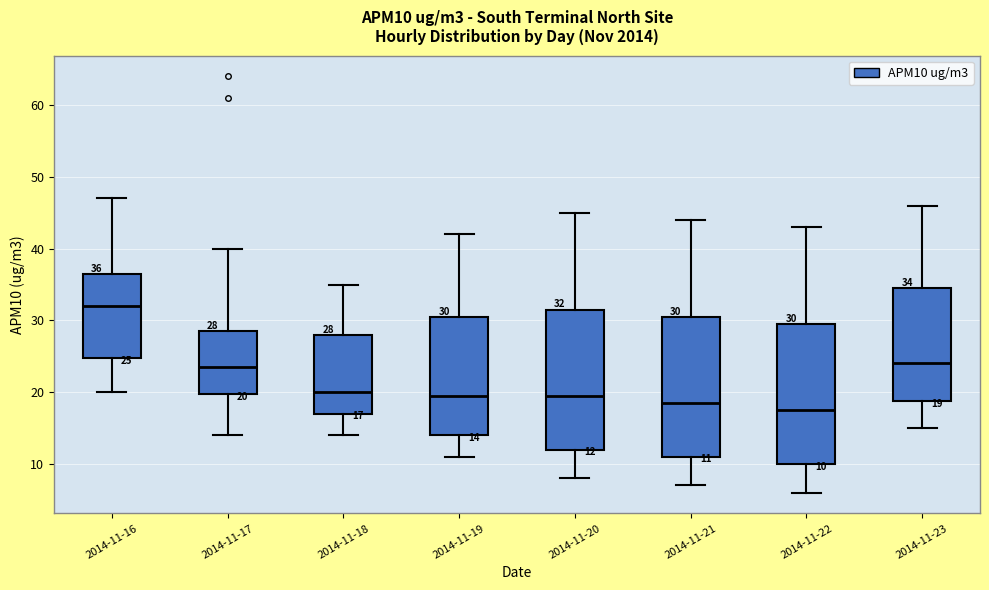

Which box has the highest median line?

2014-11-16